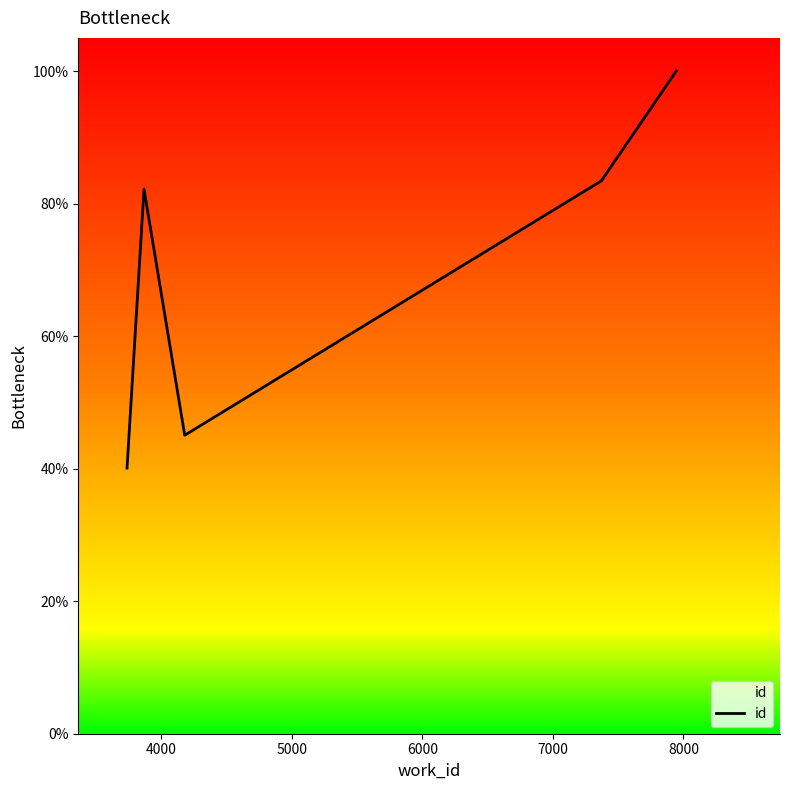

What is the greatest value displayed?

100.0